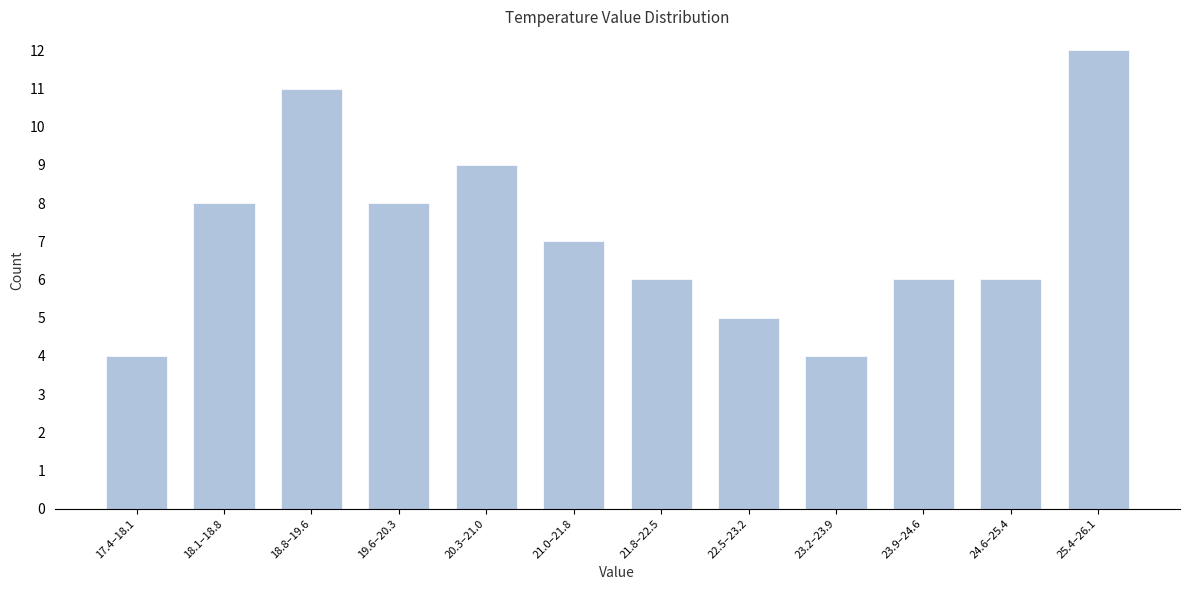

Reading left to right, transcribe all the data shown in this chart.

17.4–18.1=4	18.1–18.8=8	18.8–19.6=11	19.6–20.3=8	20.3–21.0=9	21.0–21.8=7	21.8–22.5=6	22.5–23.2=5	23.2–23.9=4	23.9–24.6=6	24.6–25.4=6	25.4–26.1=12